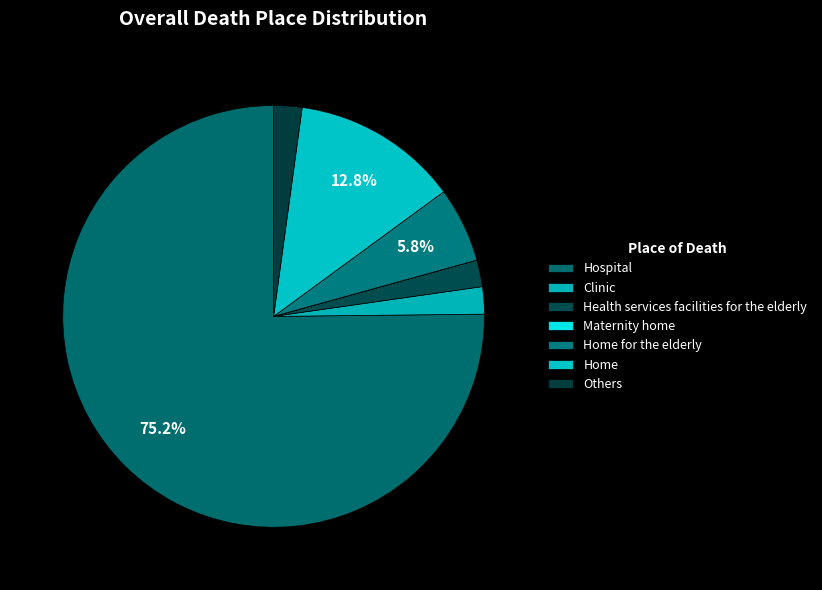

Is it true that Health services facilities for the elderly is 12% of the pie?

False